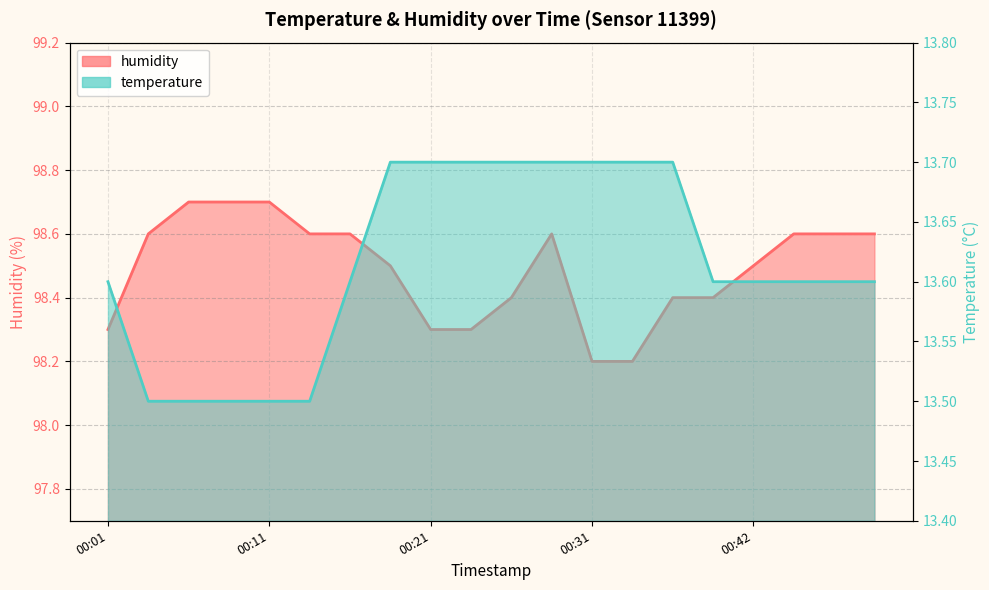

What is the total value across all series at 00:31?

111.9